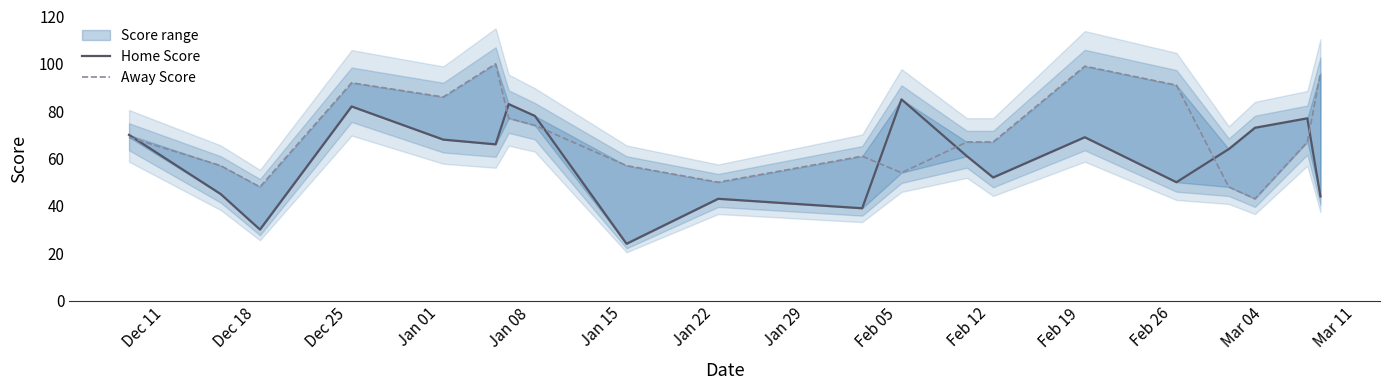

How many lines are shown in the chart?

2